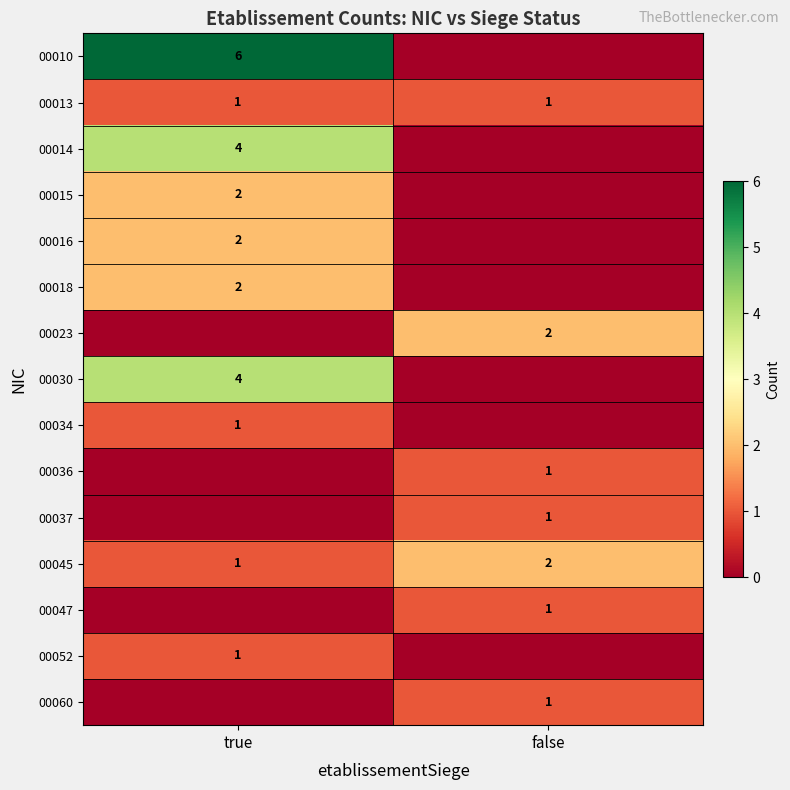

The 00034 series shows 1 at true. True or false?

True